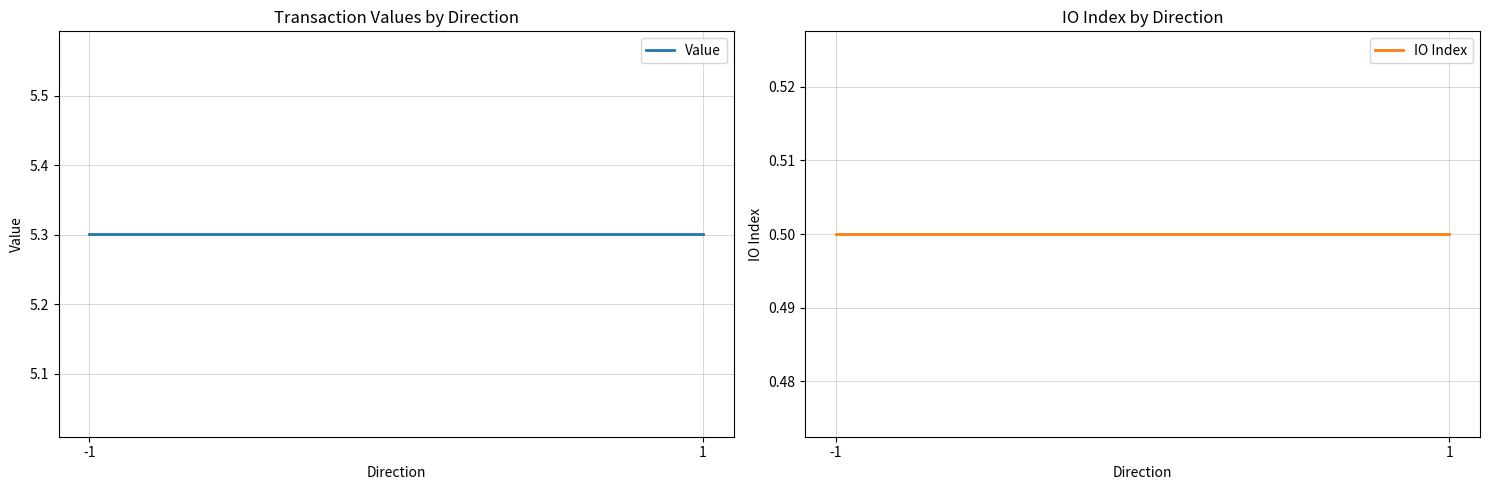

Which series changed the most between -1 and 1?

Value